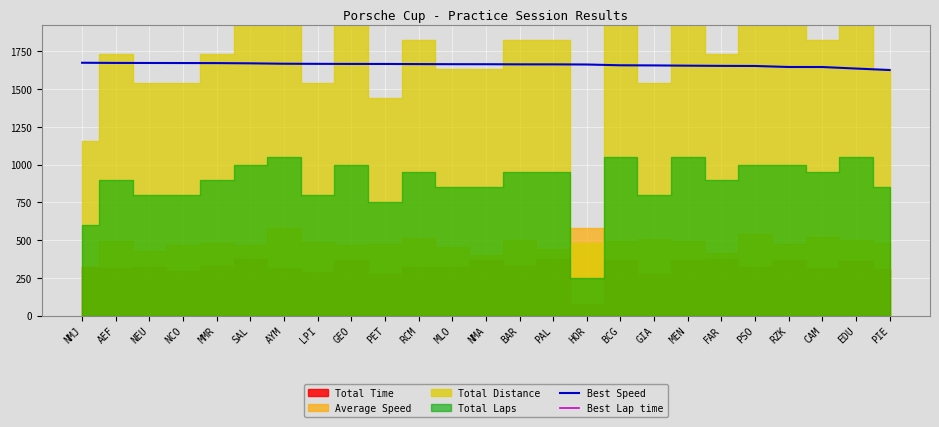

What is the lowest value of the Best Speed series?

1626.4